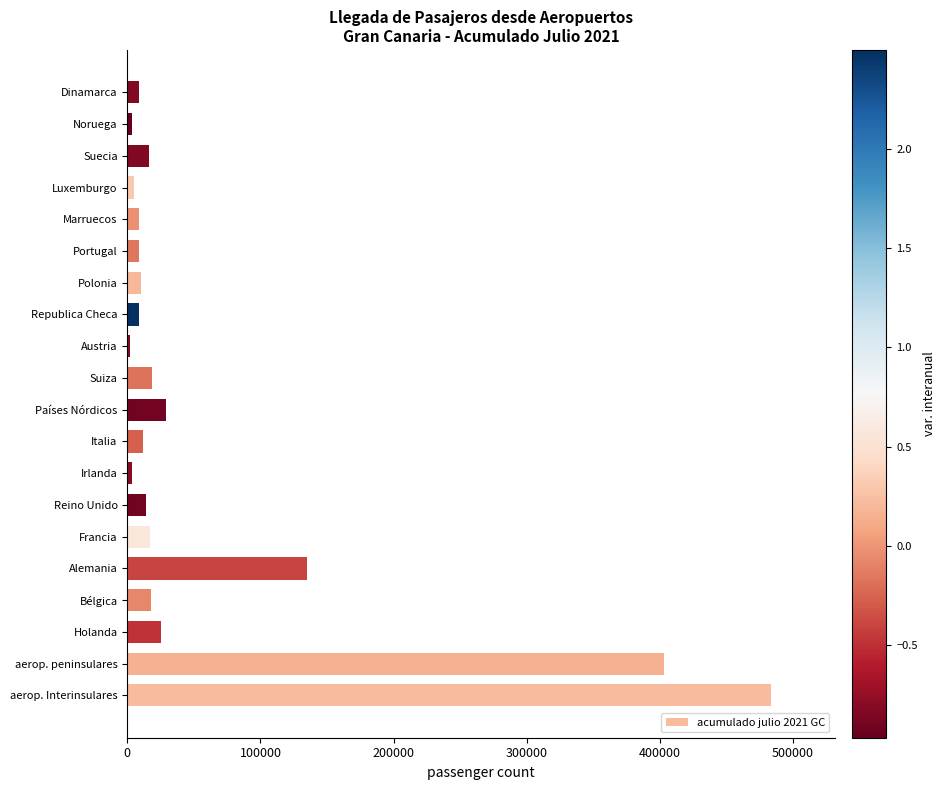

What is the sum of all values?

1230447